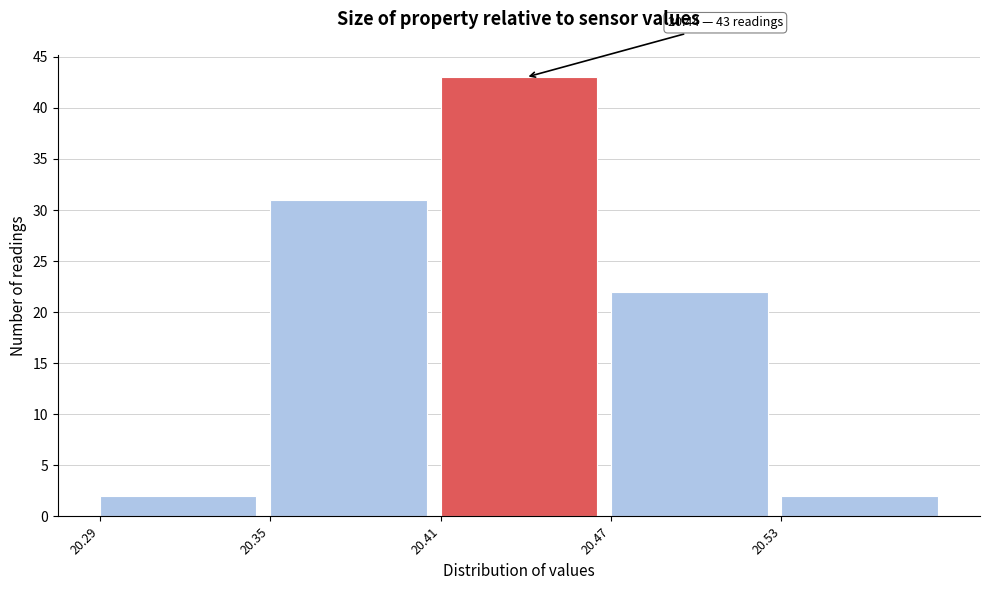

Over which range of the x-axis is the bar tallest?

20.41 to 20.47